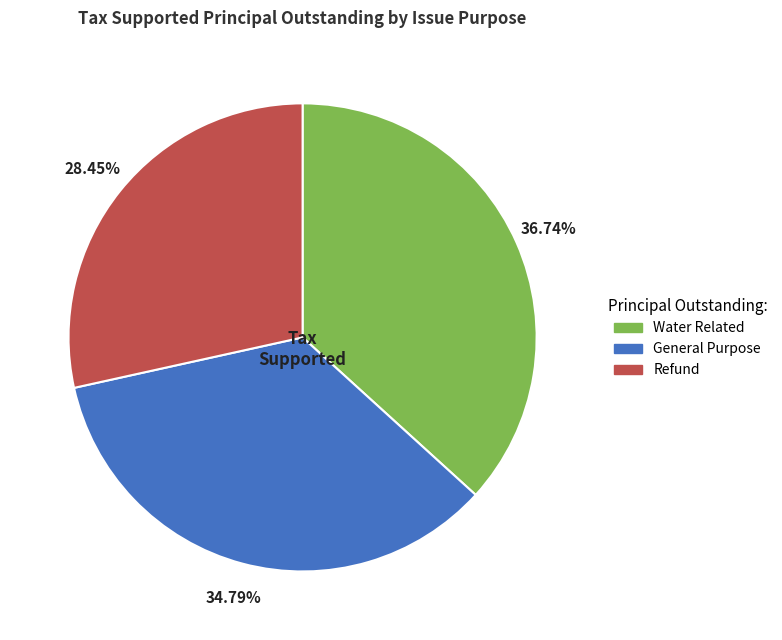

Between Refund and General Purpose, which is larger?

General Purpose